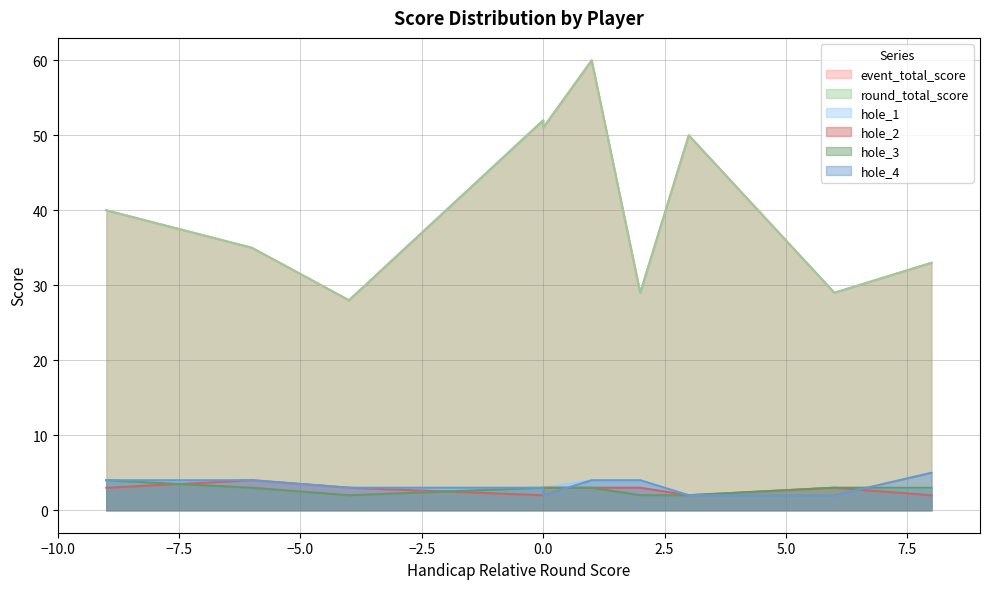

How many lines are shown in the chart?

6